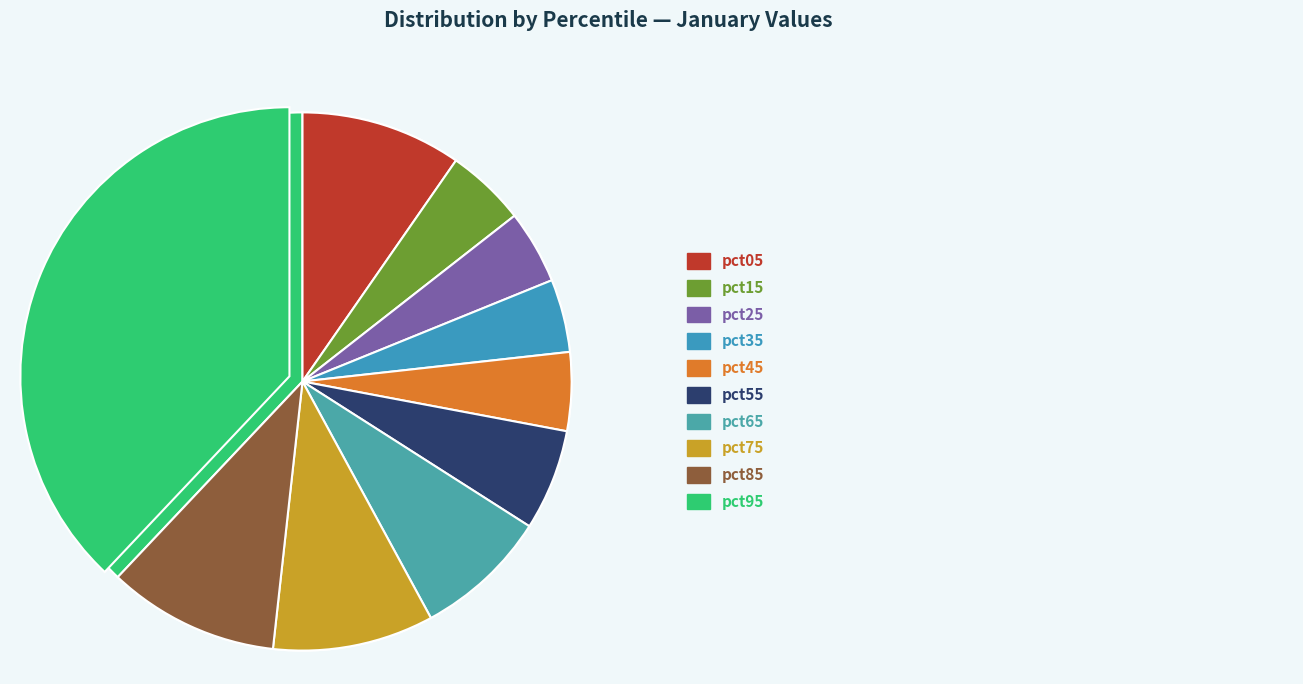

Combined, what portion of the pie is pct95 and pct25?

42.4%